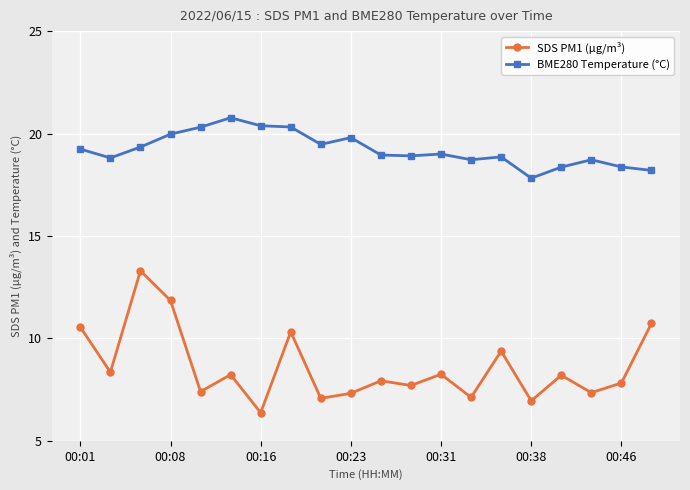

True or false: SDS PM1 (μg/m³) and BME280 Temperature (°C) cross at least once.

False